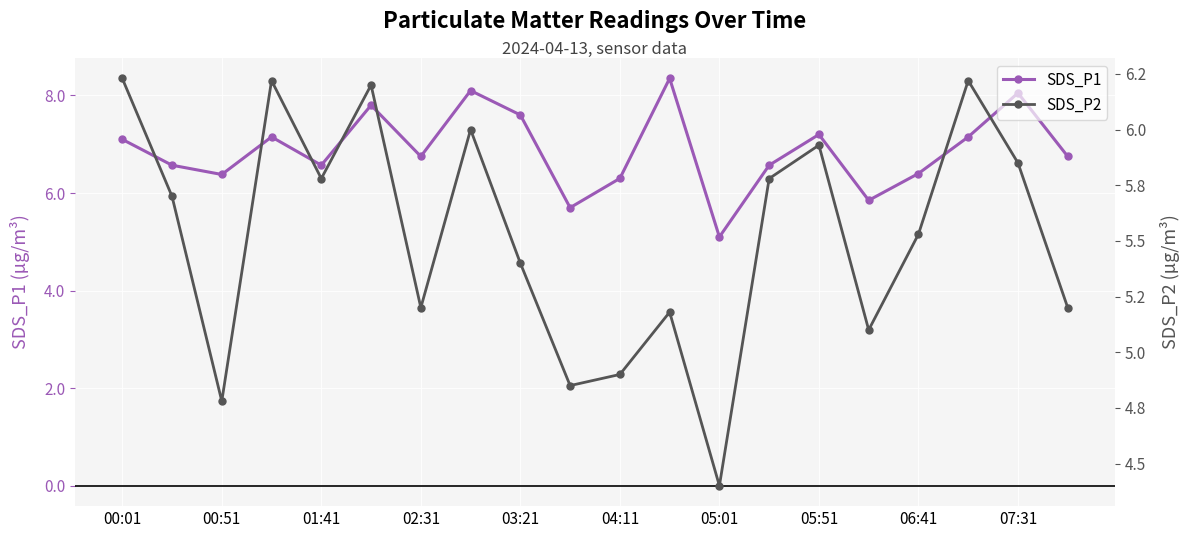

How many lines are shown in the chart?

2